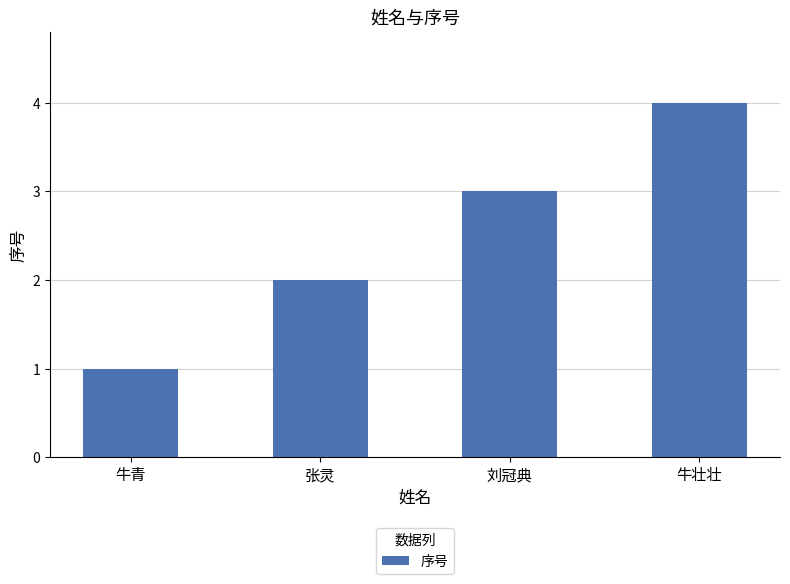

True or false: the data shows 1 at 张灵.

False